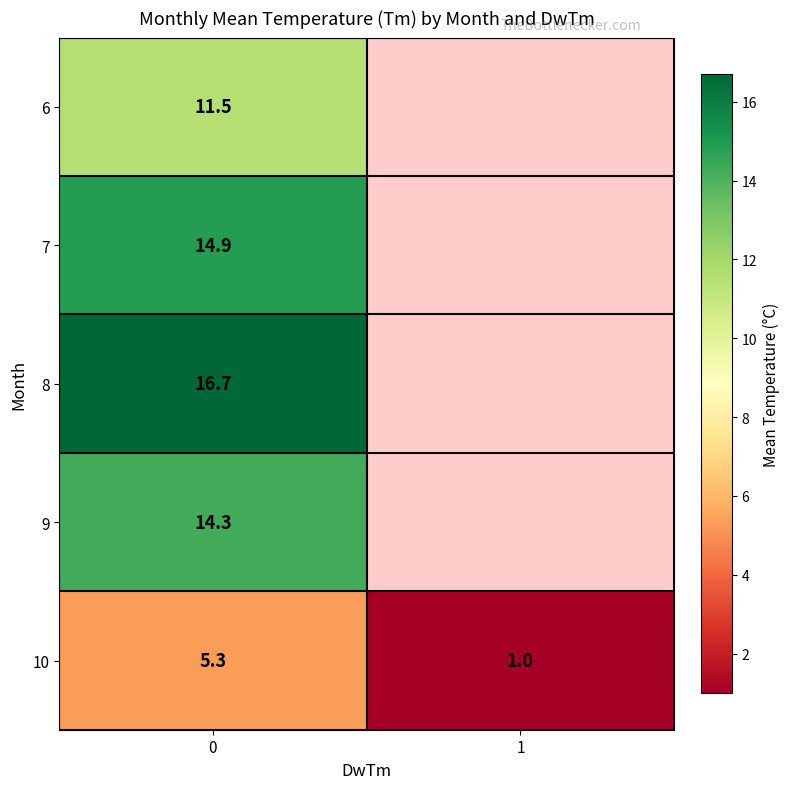

What is the total value across all series at 0?

62.7